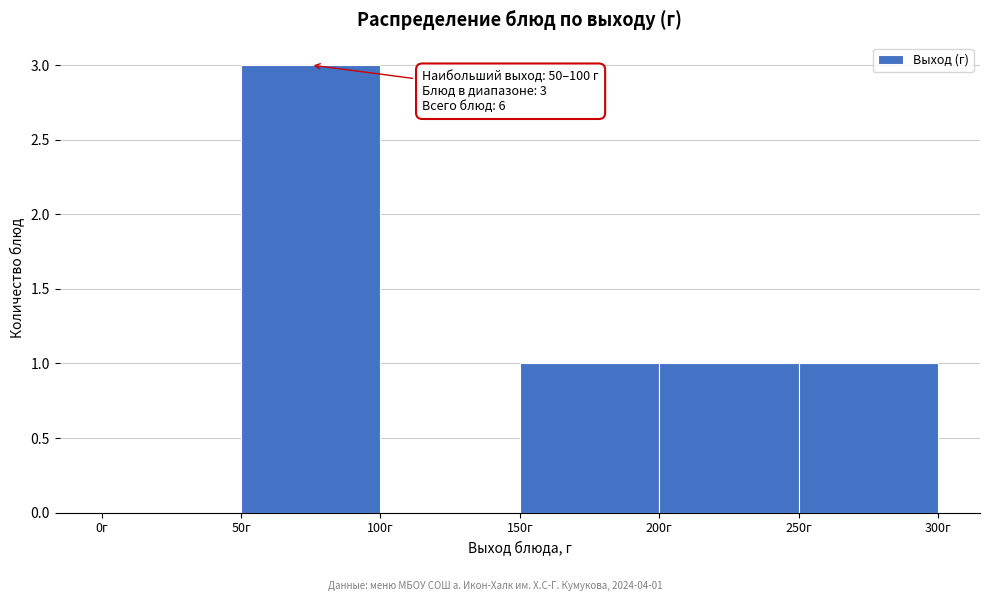

Which range on the x-axis has the tallest bar?

50 to 100